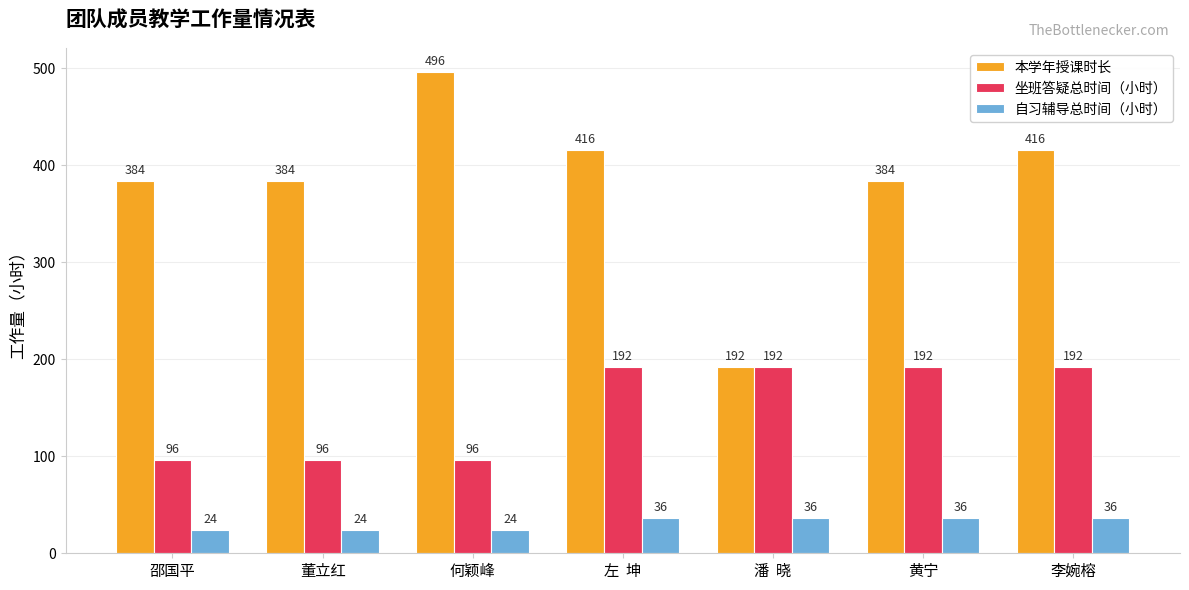

What is the total value across all series at 何颖峰?

616